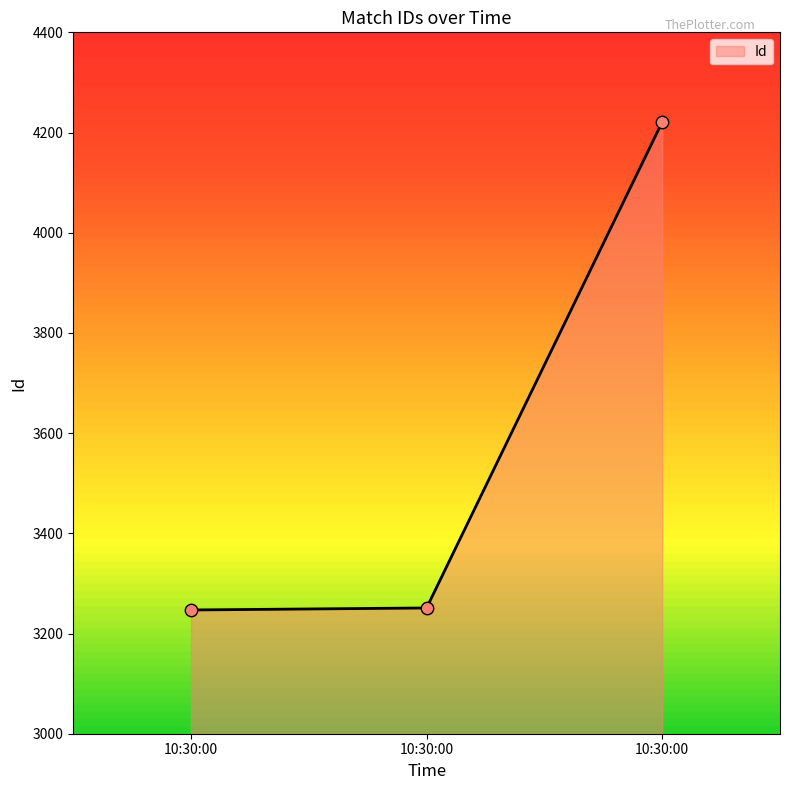

What is the change in value from 10:30:00 to 10:30:00?

+4